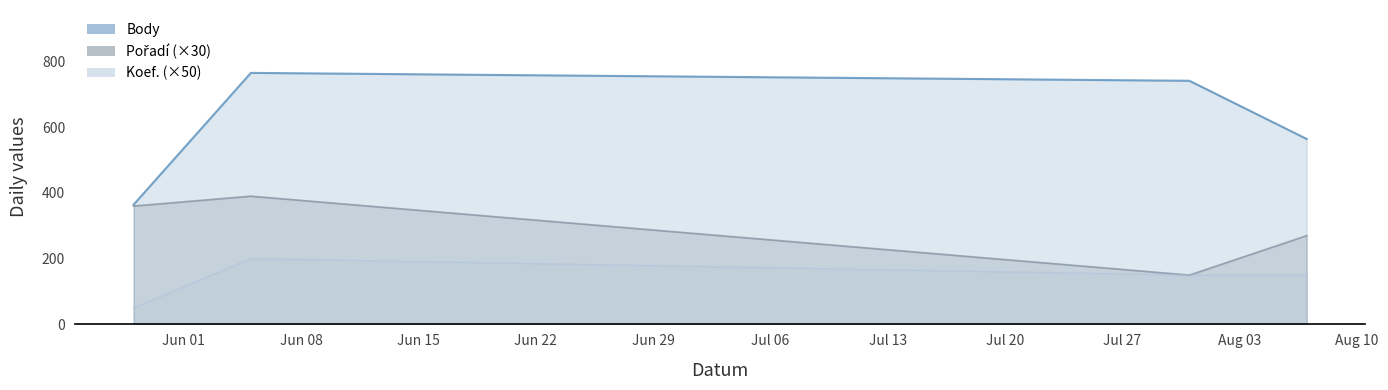

List the series in order of their peak value, highest first.

Body, Pořadí, Koef.